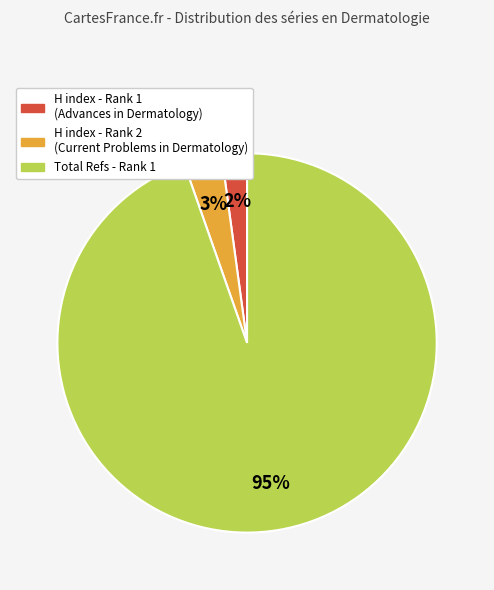

To the nearest percent, what is the average slice percentage?

33%